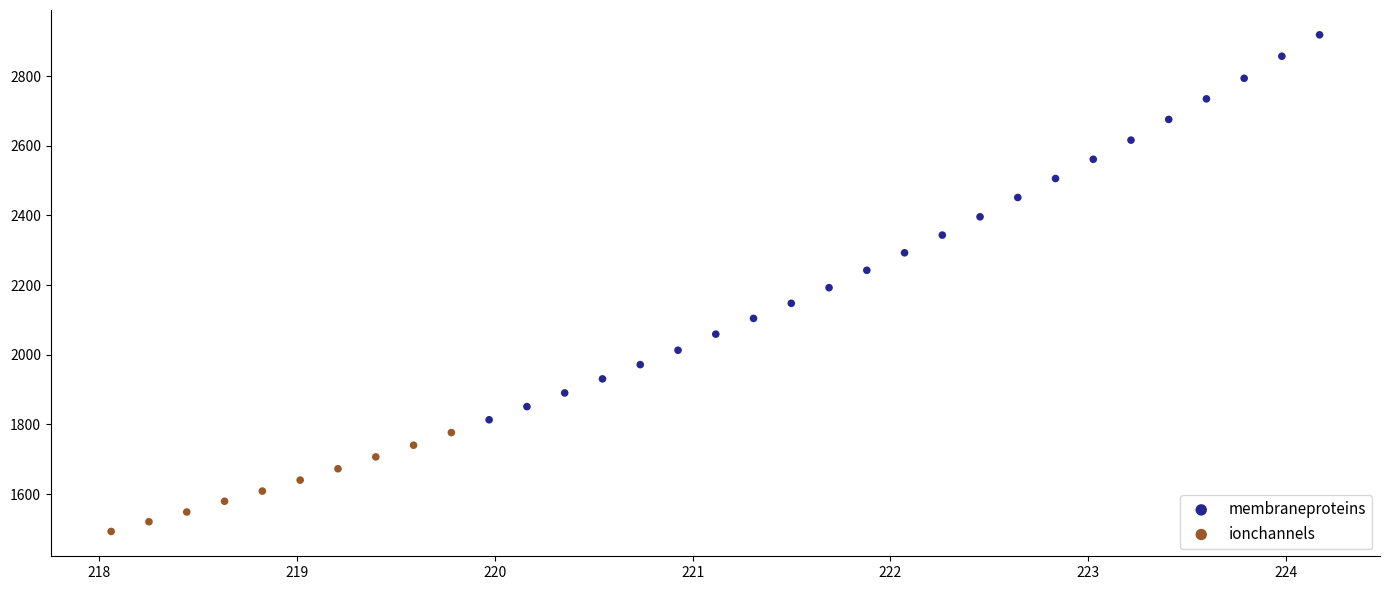

Which series contains the highest Y value?

membraneproteins